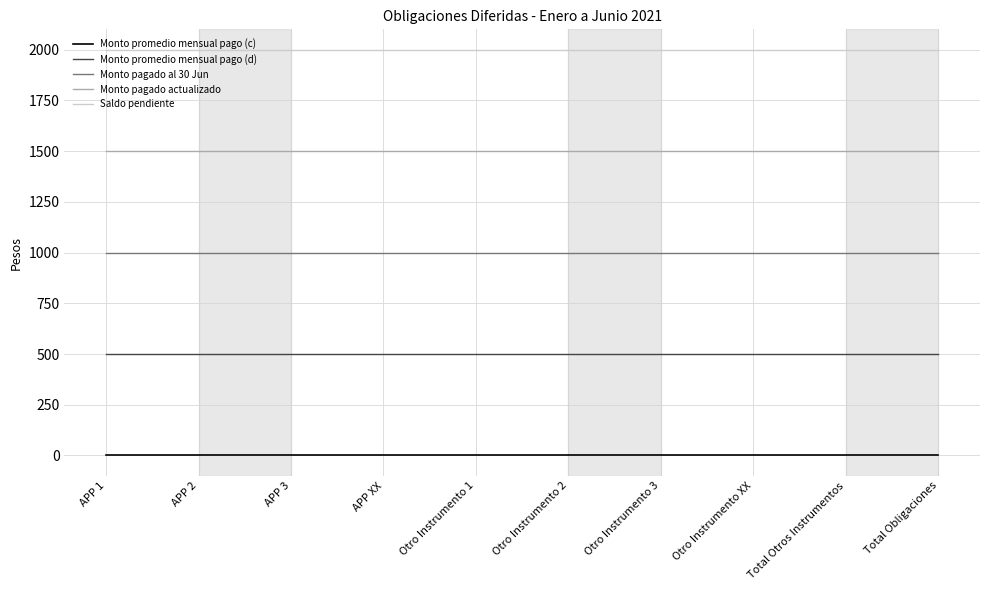

Reading right to left, transcribe all the data shown in this chart.

Monto promedio mensual pago (c): 0	0	0	0	0	0	0	0	0	0
Monto promedio mensual pago (d): 500	500	500	500	500	500	500	500	500	500
Monto pagado al 30 Jun: 1000	1000	1000	1000	1000	1000	1000	1000	1000	1000
Monto pagado actualizado: 1500	1500	1500	1500	1500	1500	1500	1500	1500	1500
Saldo pendiente: 2000	2000	2000	2000	2000	2000	2000	2000	2000	2000